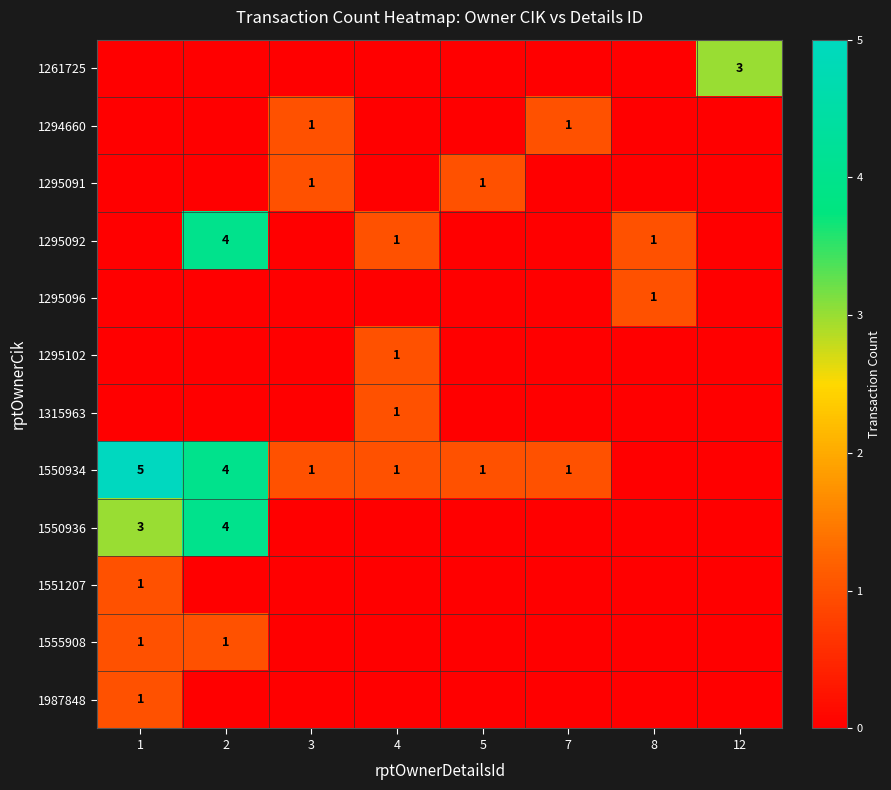

At which category does the chart reach its peak across all series?

1